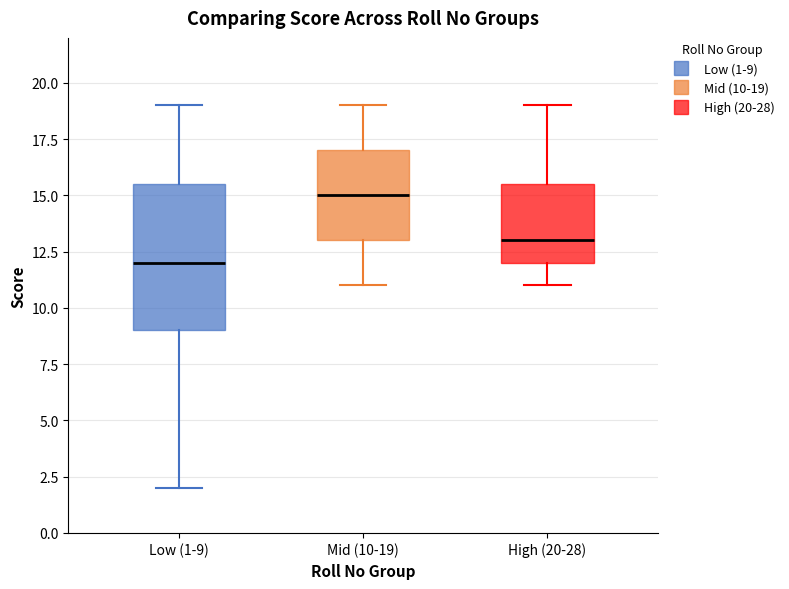

Reading left to right, transcribe this box plot: for each box, give where its median line is, the range the box spans, and where its two whiskers end, as read against the y-axis. The values are not printed on the chart, so give them approximately, as read against the axis.

Low (1-9): median 12.0, box 9.0 to 15.5, whiskers 2.0 to 19.0
Mid (10-19): median 15.0, box 13.0 to 17.0, whiskers 11.0 to 19.0
High (20-28): median 13.0, box 12.0 to 15.5, whiskers 11.0 to 19.0